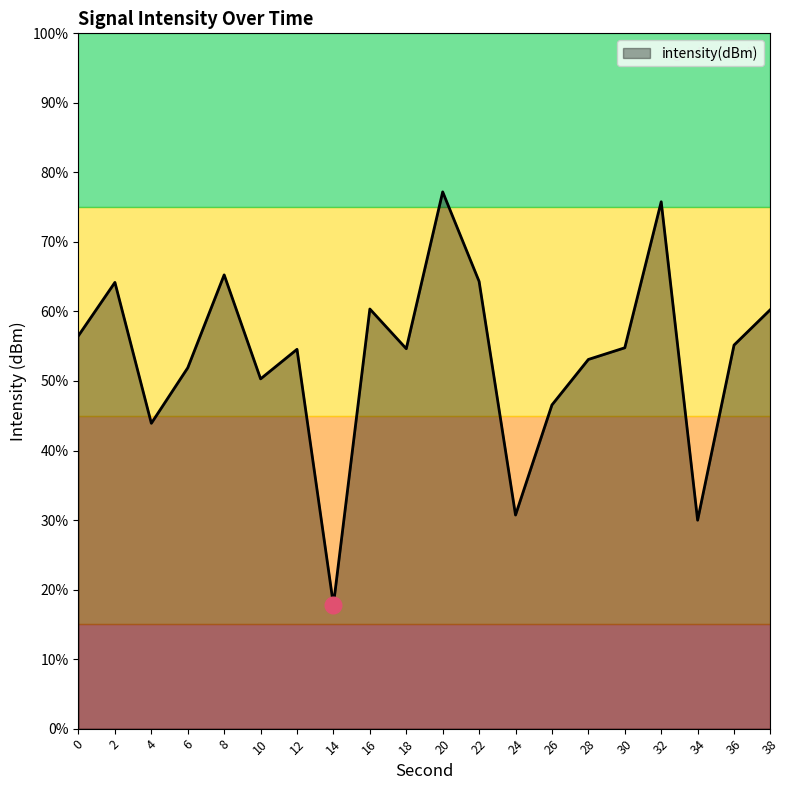

True or false: there are more than 1 points higher than both neighbors.

True